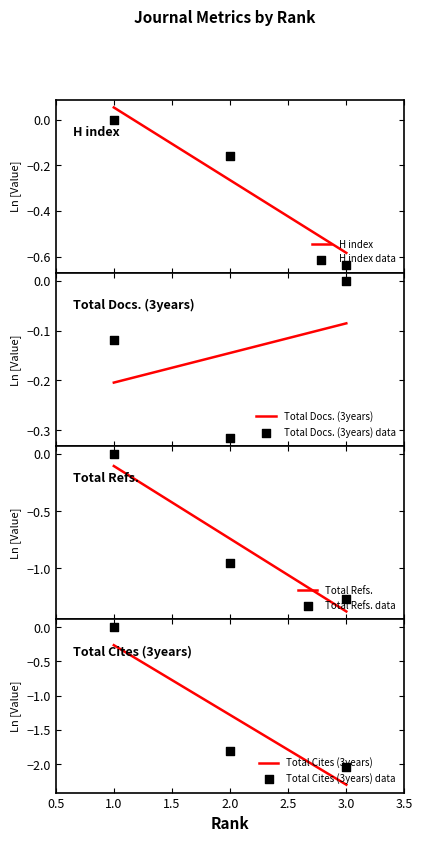

At how many categories does at least one series exceed -1?

3